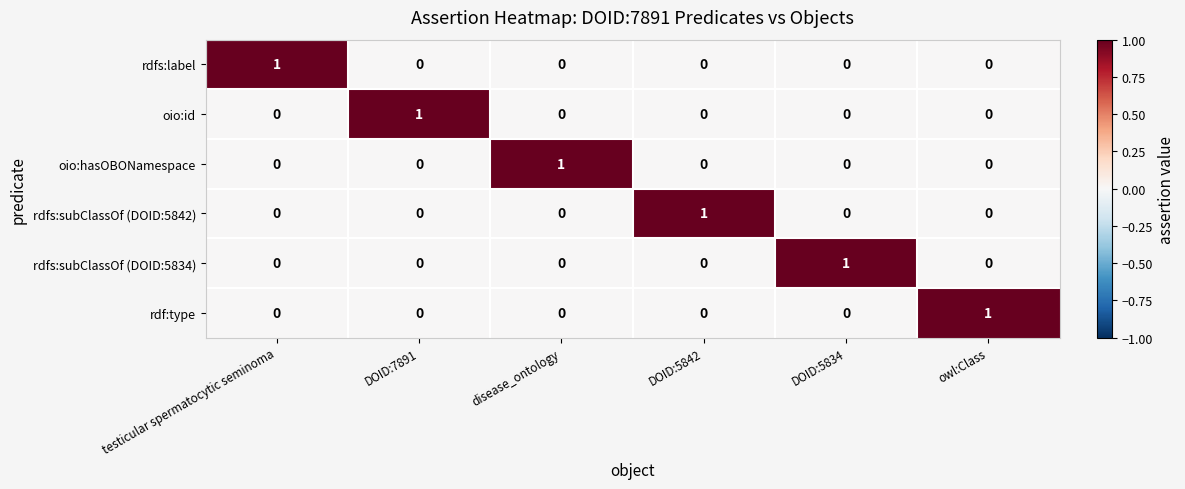

True or false: rdfs:subClassOf (DOID:5842) has a value of 1 at owl:Class.

False